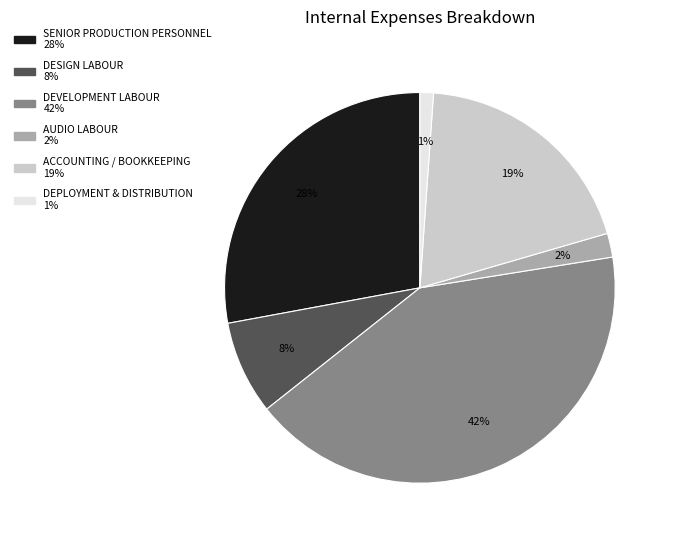

To the nearest percent, what is the difference between the largest and smallest slice percentages?

41%